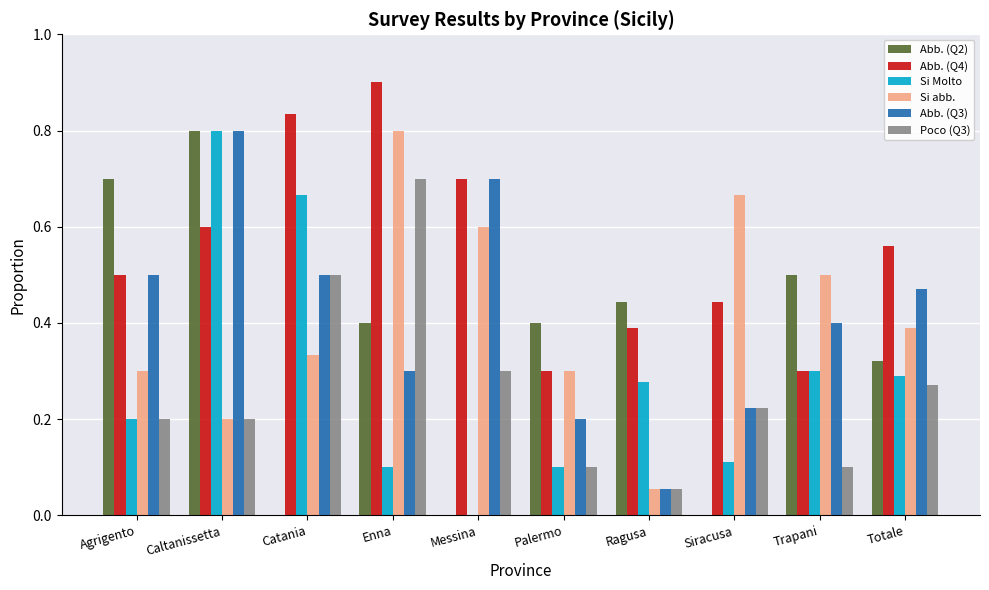

What is the sum of all Poco (Q3) values?

2.6